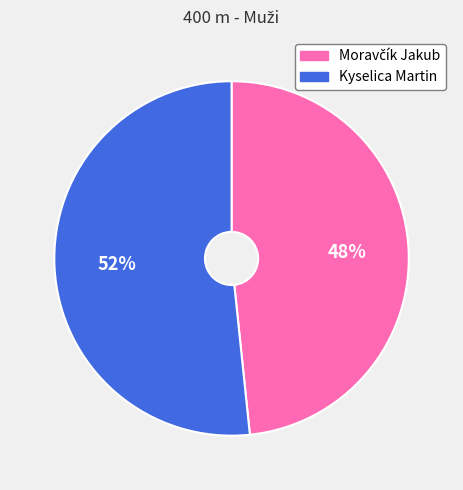

Does Kyselica Martin represent more than half of the total?

Yes